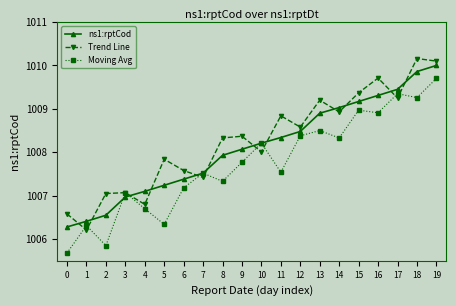

How many data points does each series have?

20